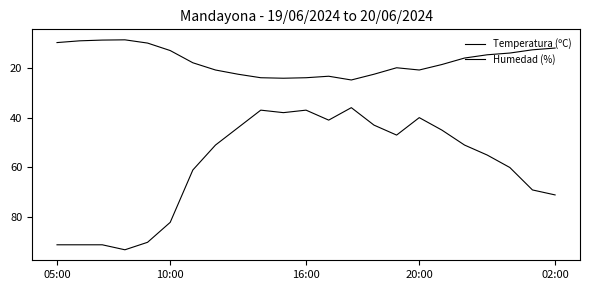

How many lines are shown in the chart?

2